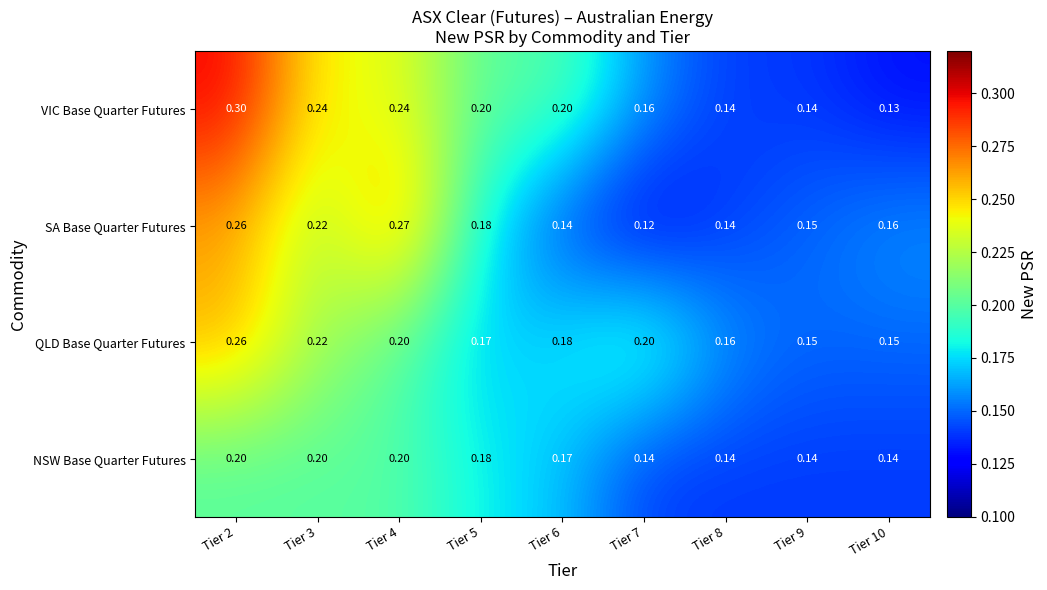

Rank the series by their average value, from lowest to highest.

NSW Base Quarter Futures, SA Base Quarter Futures, QLD Base Quarter Futures, VIC Base Quarter Futures